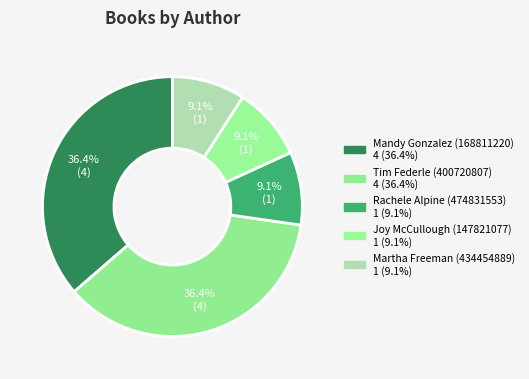

How many segments does this pie chart have?

5